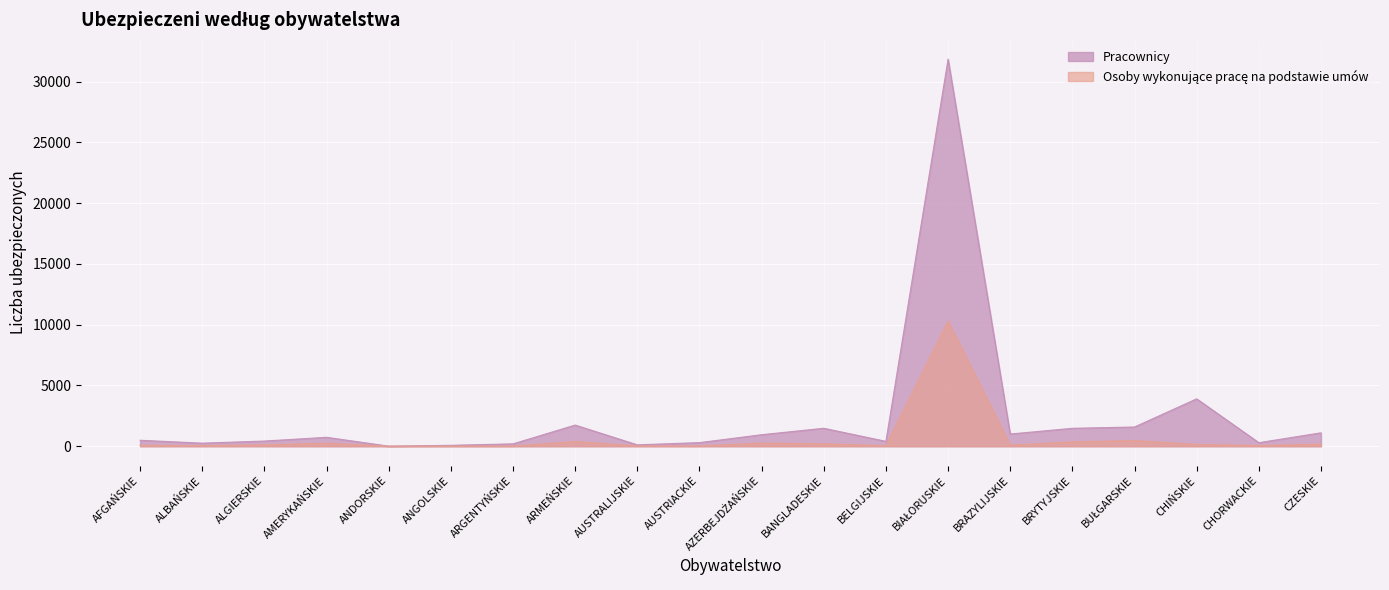

What is the maximum value for Pracownicy?

31861